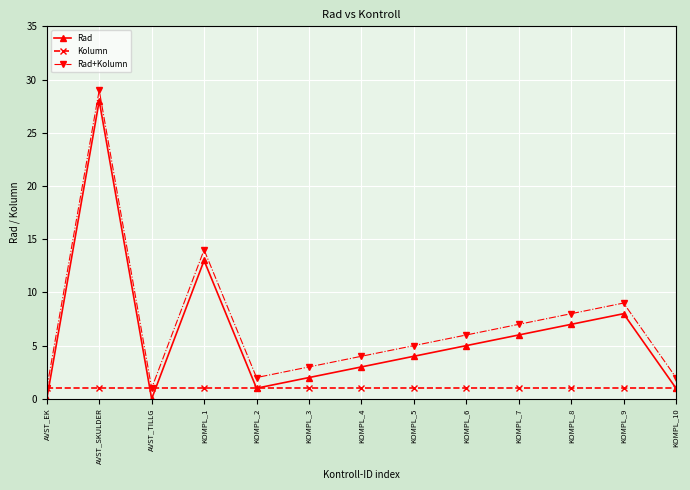

Between which two adjacent categories do Rad and Kolumn first intersect?

AVST_EK and AVST_SKULDER